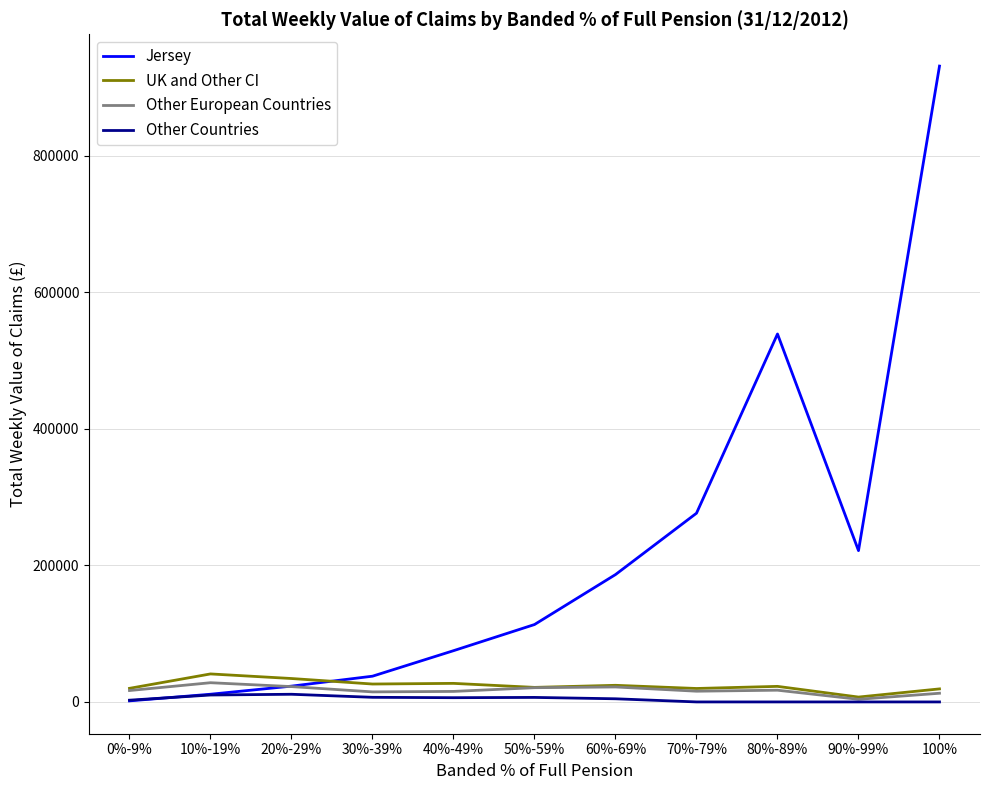

What is the maximum value for Jersey?

931568.8